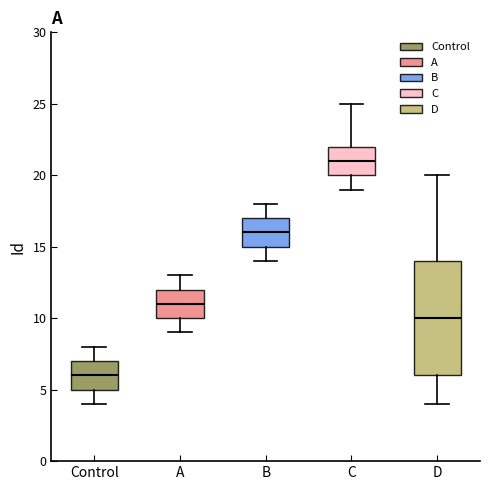

Which box has the lowest median line?

Control